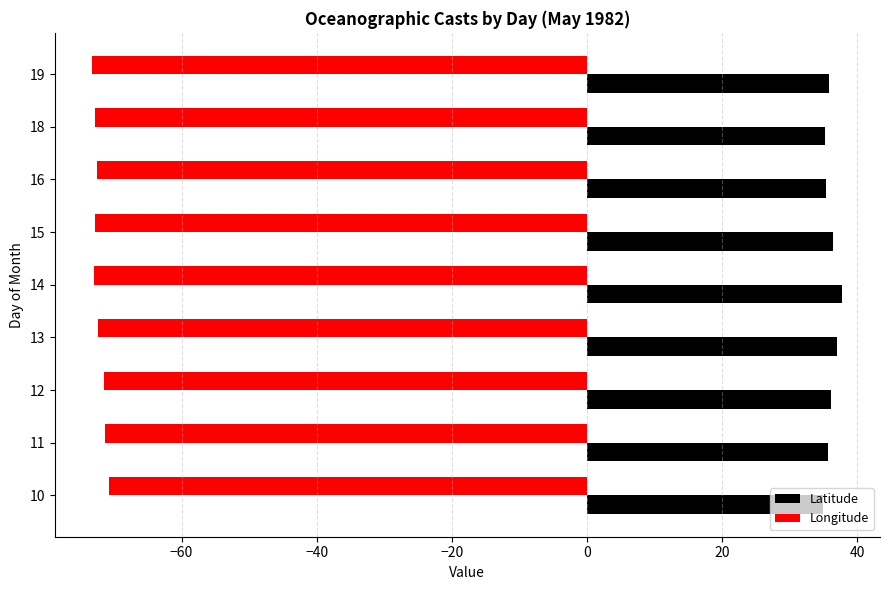

Which series has the largest total across all categories?

Latitude